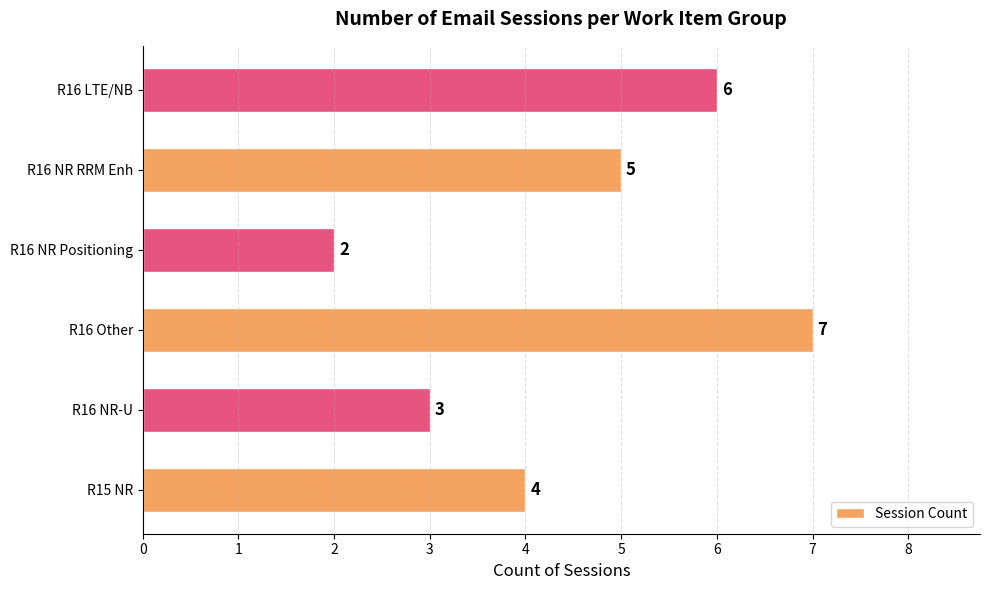

What is the difference between the maximum and minimum values?

5